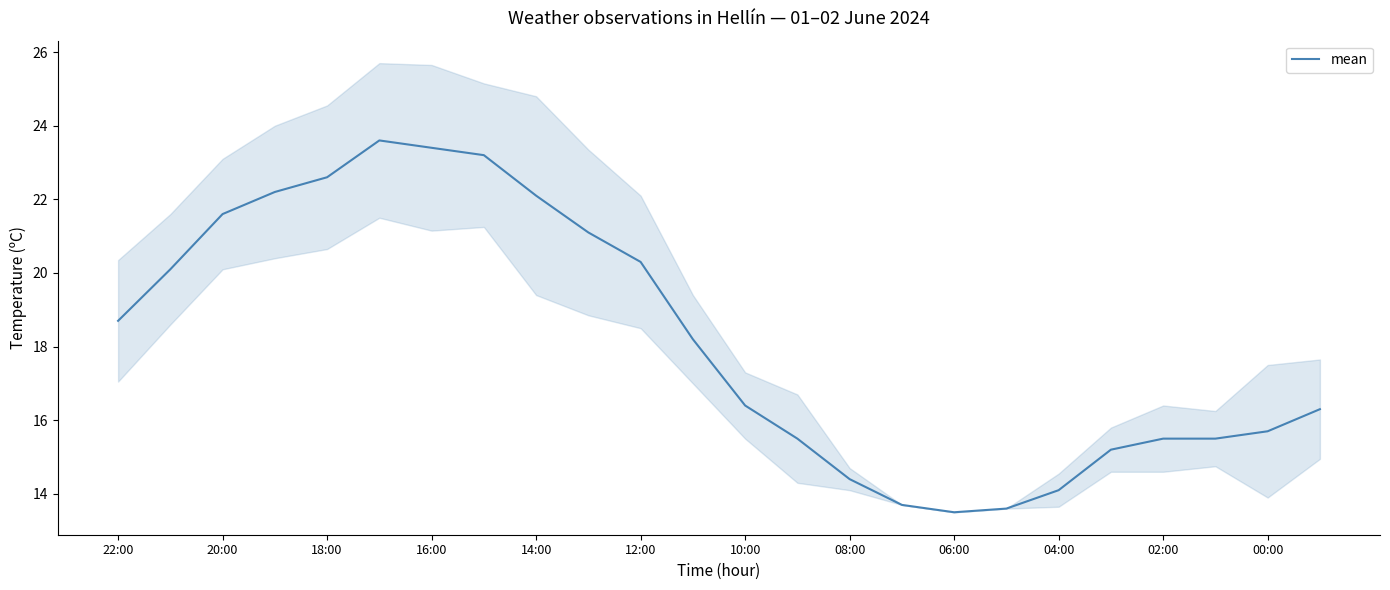

How many distinct data groups are displayed?

1